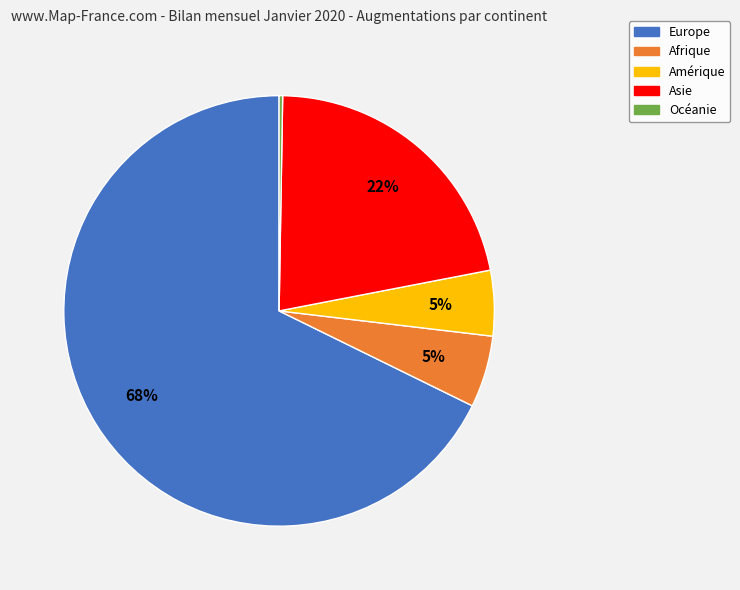

The Asie slice represents 22% of the pie. True or false?

True